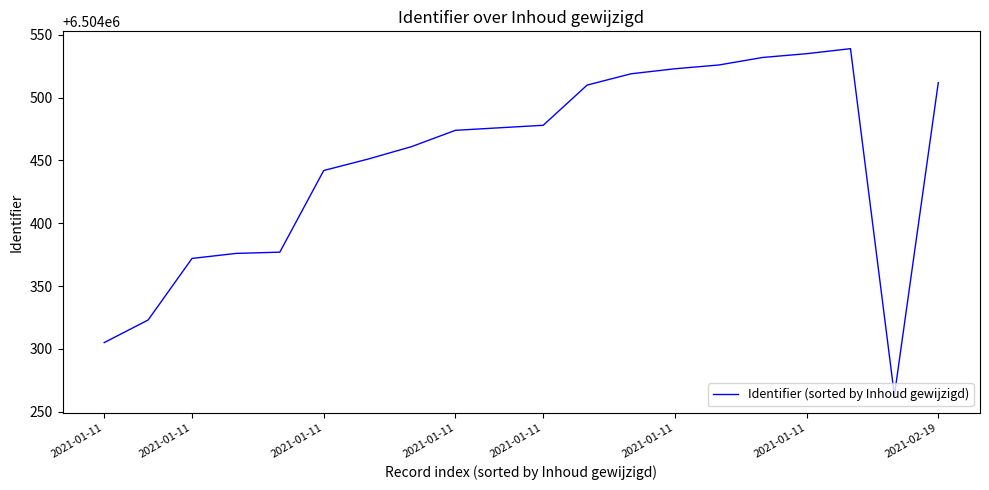

What is the average value?

6504450